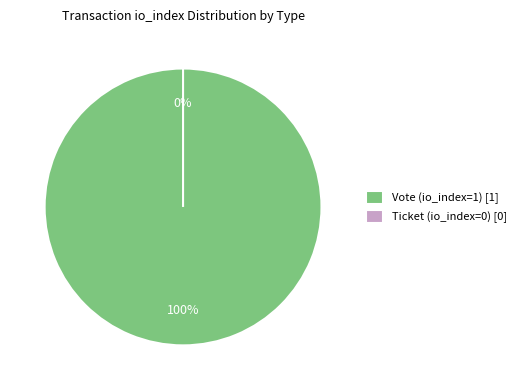

True or false: Vote (tx_type, direction=-1) accounts for 99% of the total.

False